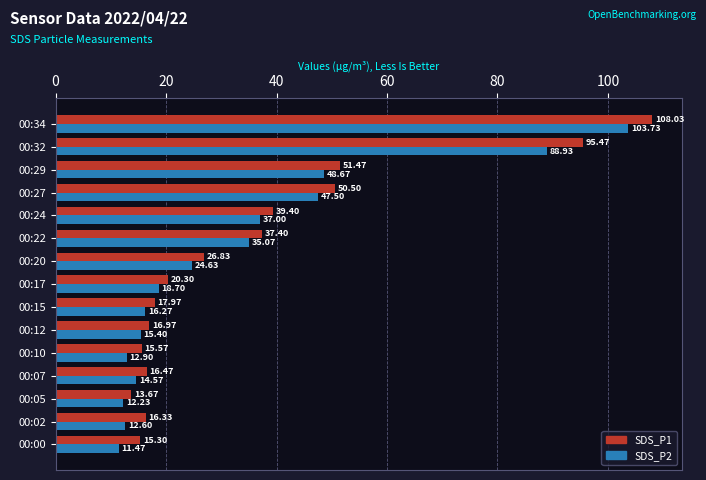

Which series changed the most between 00:02 and 00:10?

SDS_P1